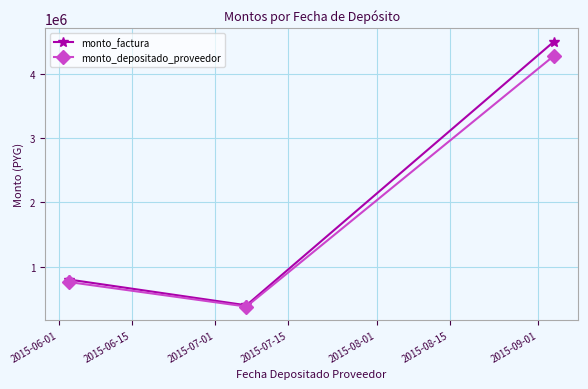

What is the sum of all monto_factura values?

5697900